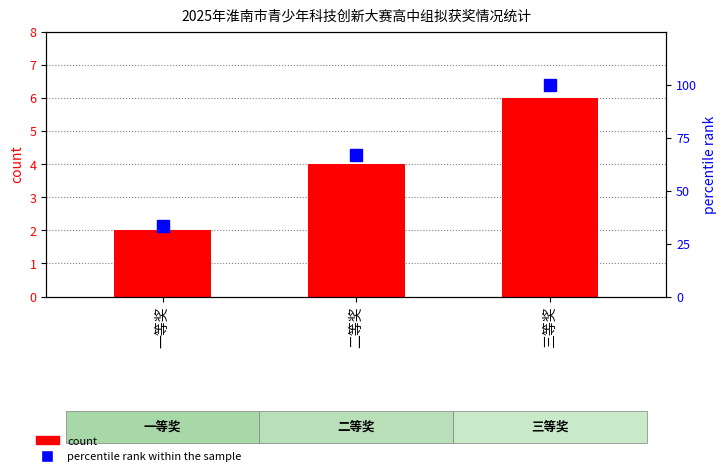

What is the label of the 3rd bar from the right?

一等奖